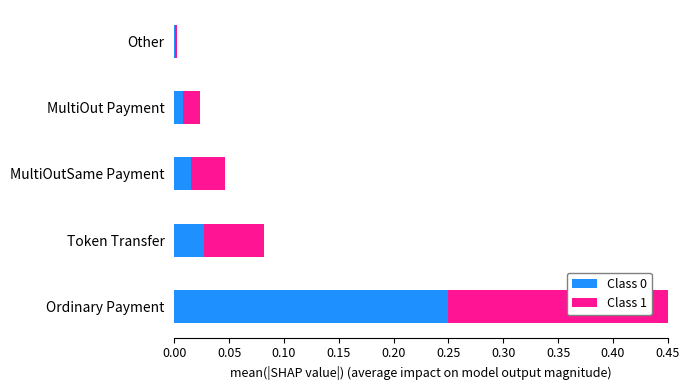

What are all the series names shown in the legend?

Class 0, Class 1